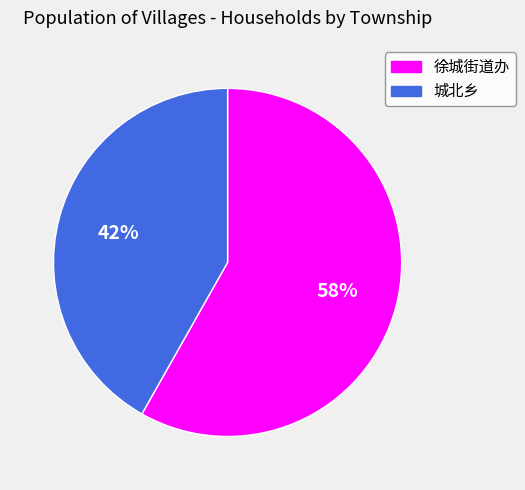

How many slices are in this pie chart?

2